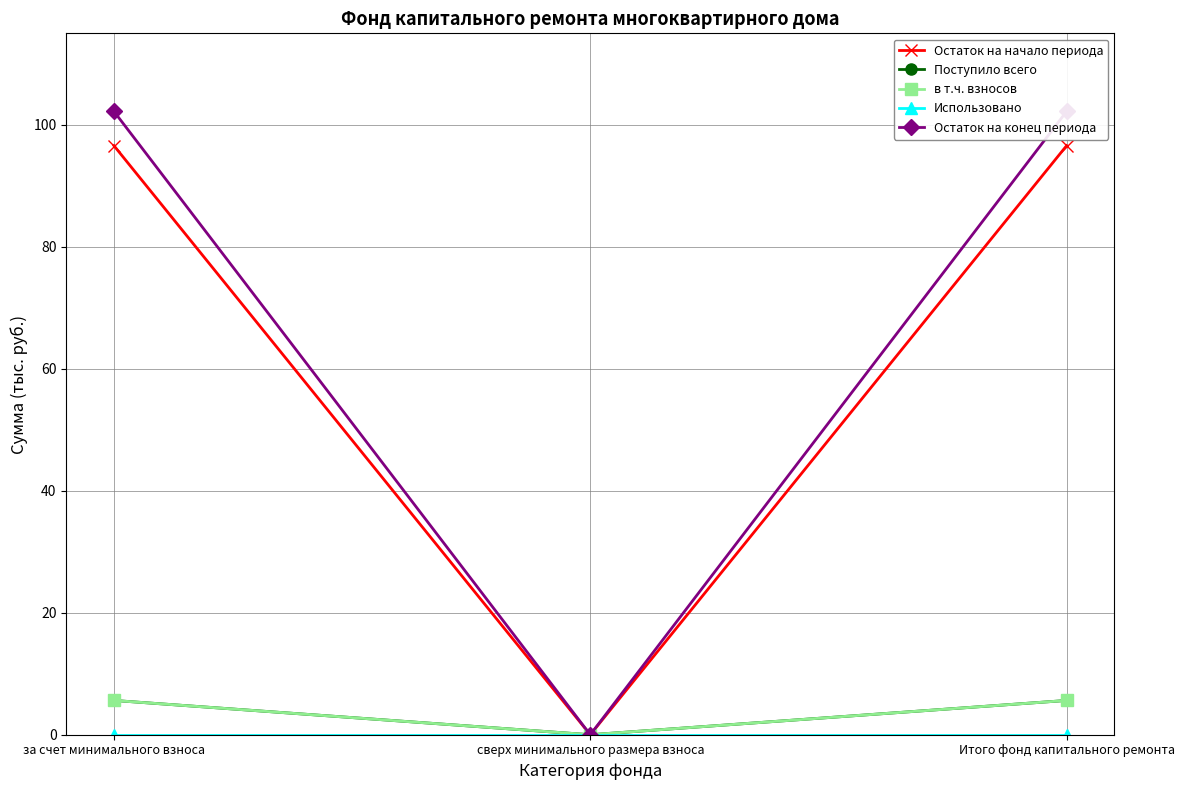

How many series are shown in this chart?

5